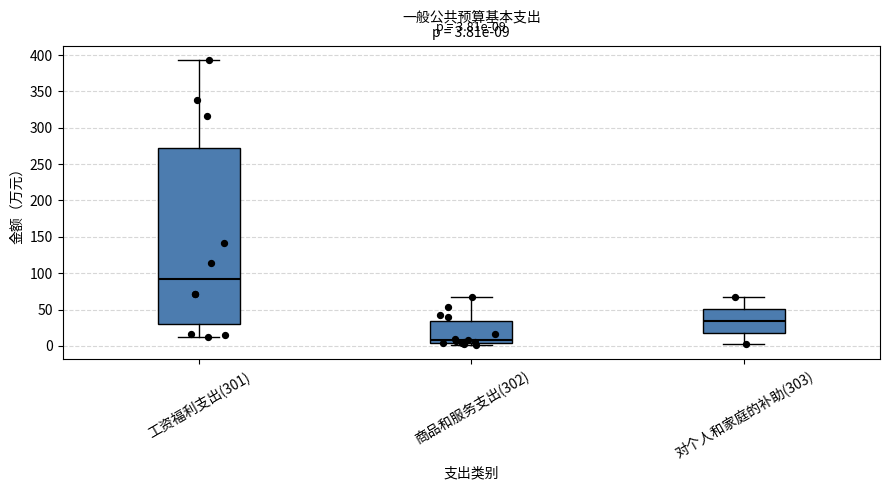

Comparing the boxes themselves (not the whiskers), which one is the tallest?

工资福利支出(301)